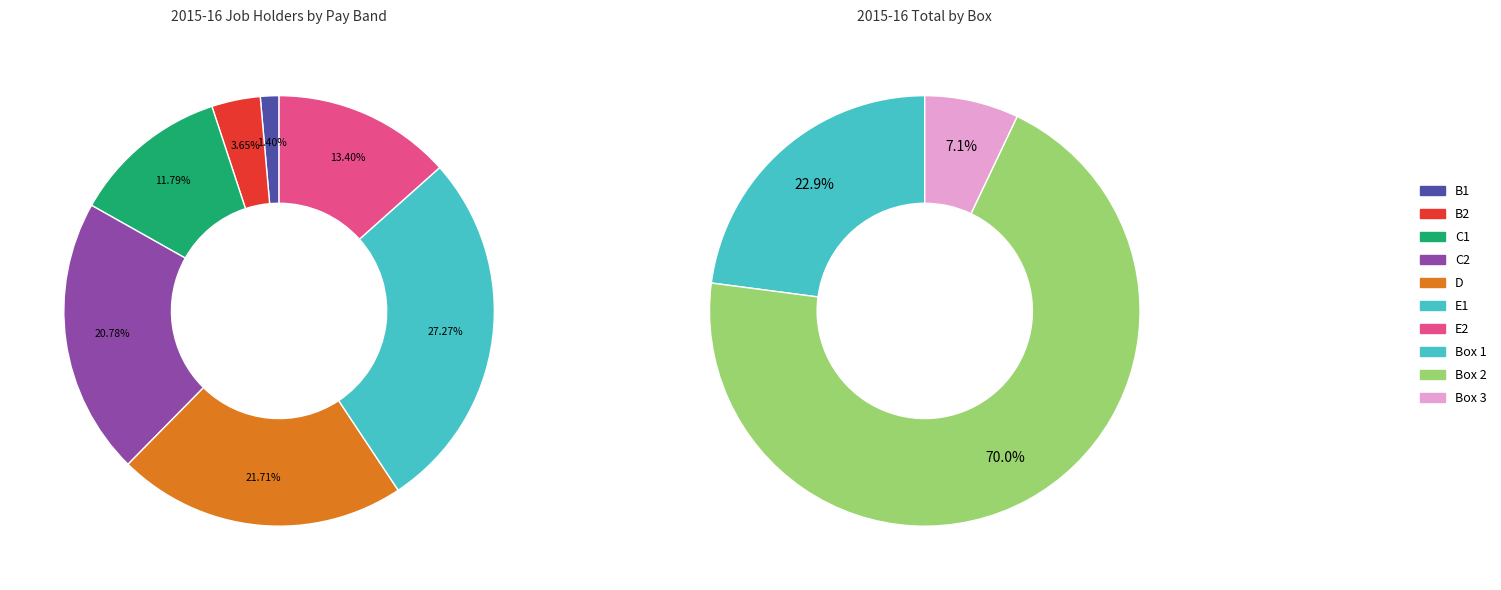

Does any single category account for the majority?

No